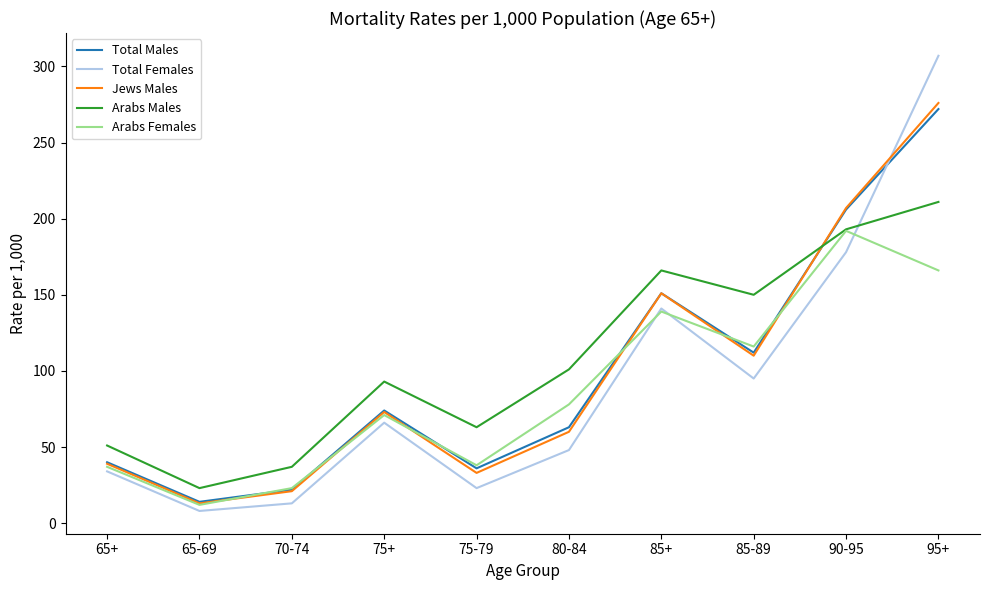

What is the spread (max minus min) of values at 85-89?

55